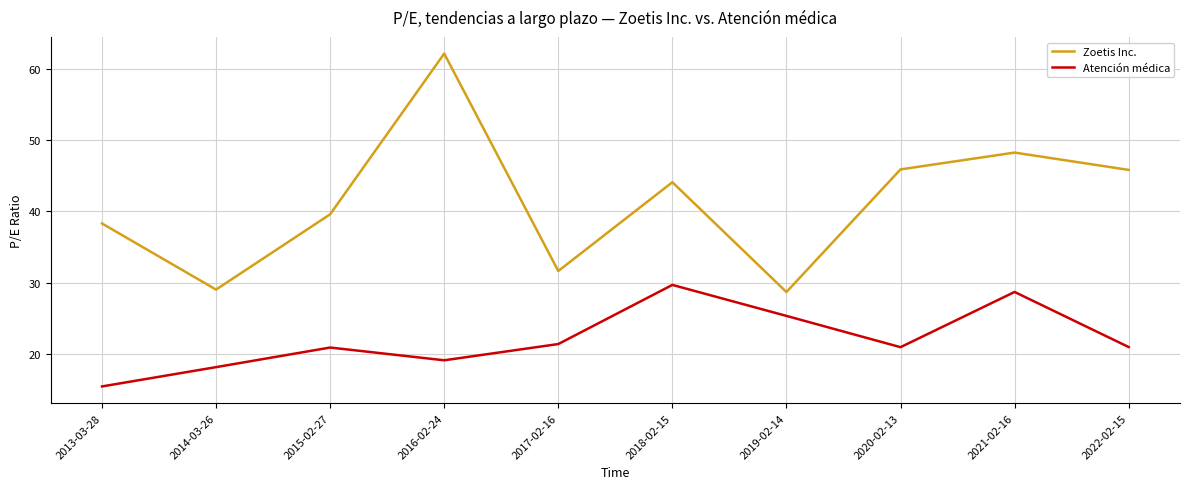

What position from the right is 2014-03-26?

9